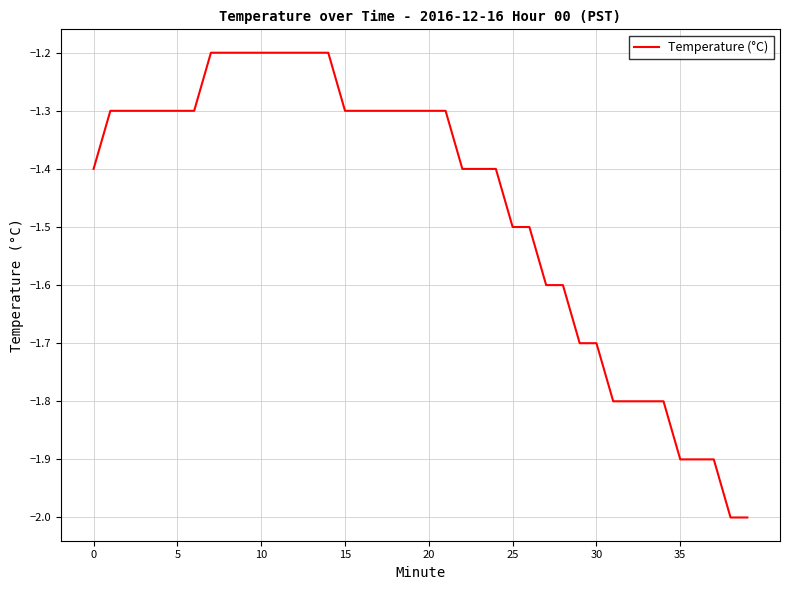

What is the maximum value shown in the chart?

-1.2